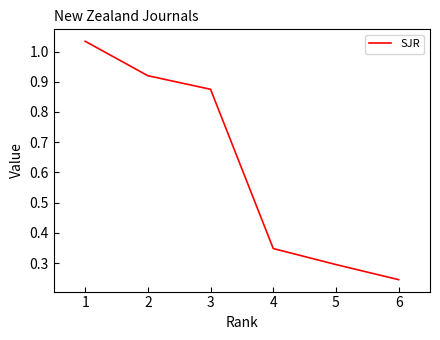

List the labels in order of value, largest first.

1, 2, 3, 4, 5, 6